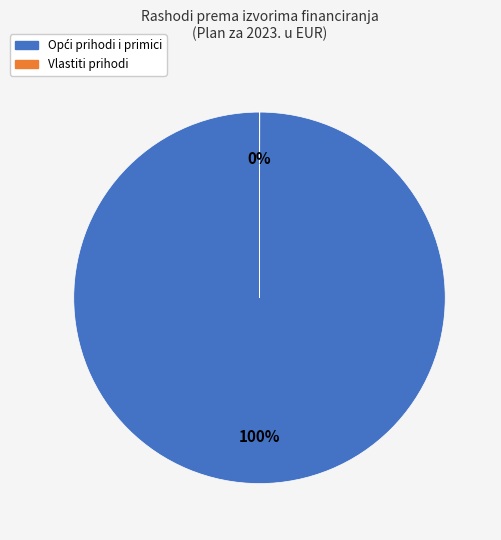

Is there a majority slice in this chart?

Yes